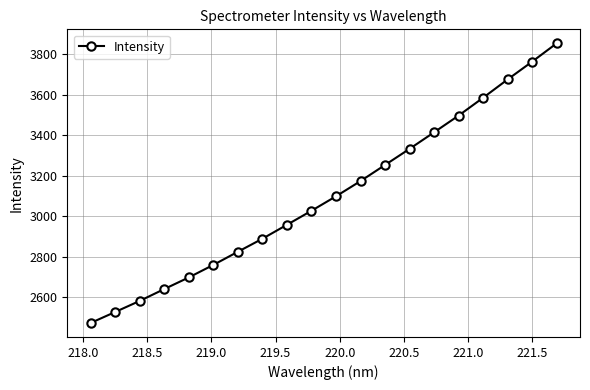

True or false: the data has more than 2 interior local peaks.

False